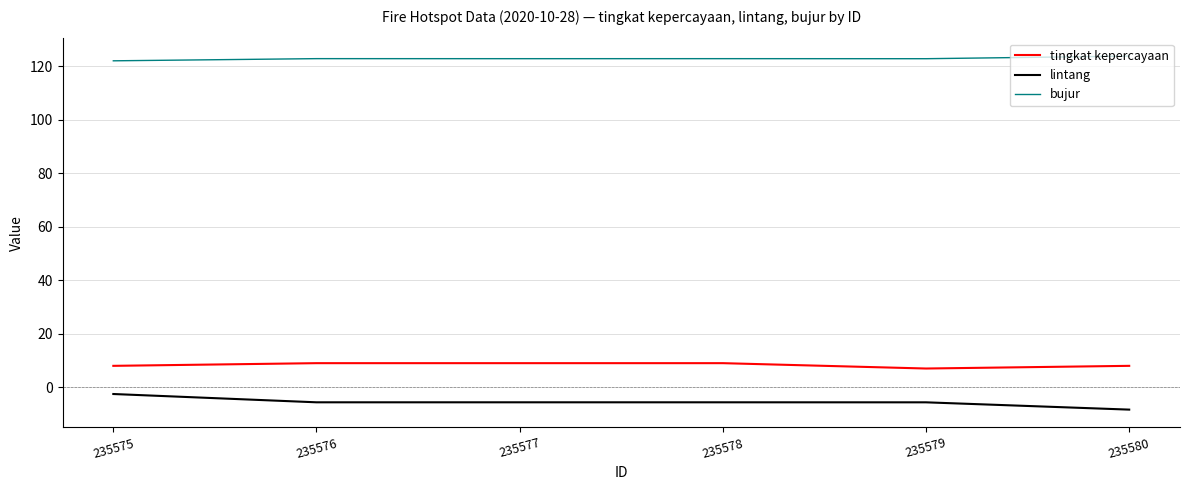

At 235579, list the series in order from largest to smallest.

bujur, tingkat kepercayaan, lintang